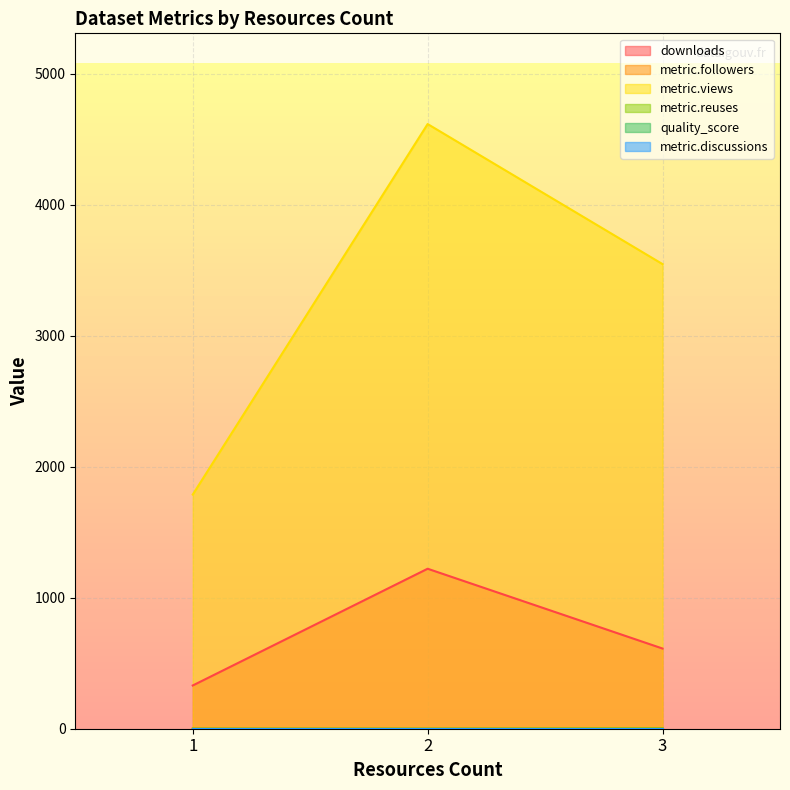

Which has a higher value, 2 or 1?

2